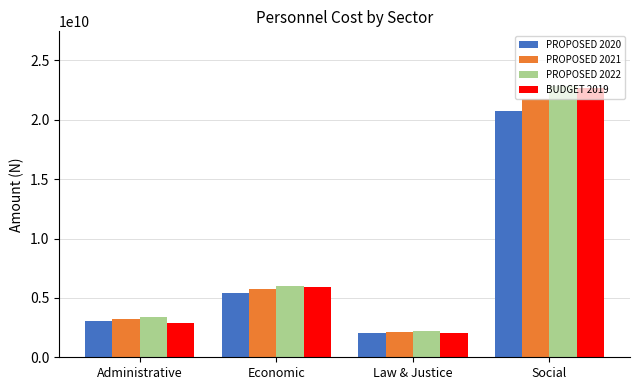

How many series are shown in this chart?

4